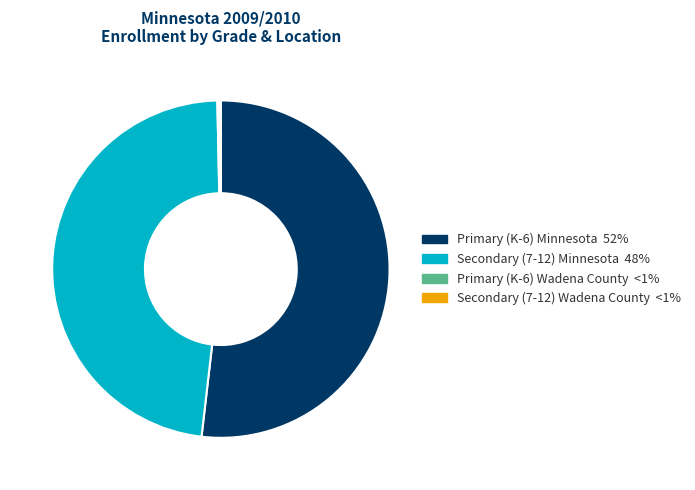

True or false: Primary (K-6) Minnesota accounts for 52% of the total.

True